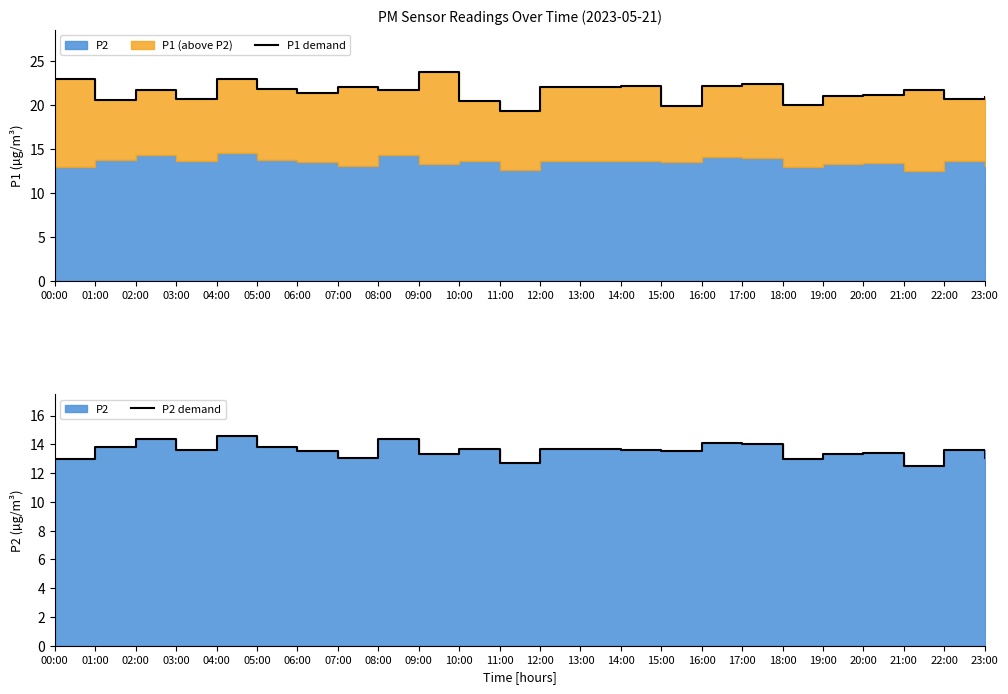

Where is P2 demand nearest to the value 13?

00:00